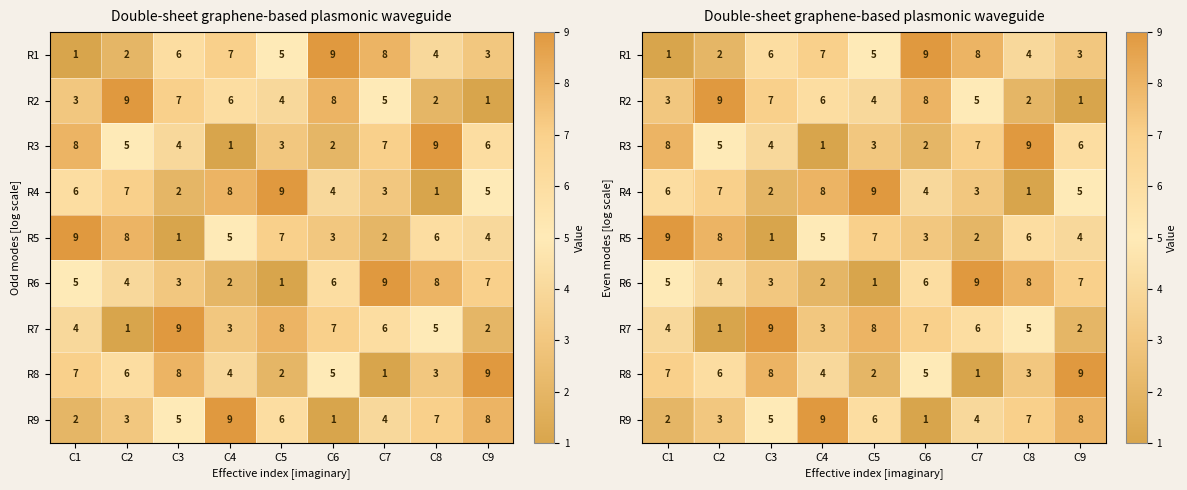

What is the sum of all R6 values?

45